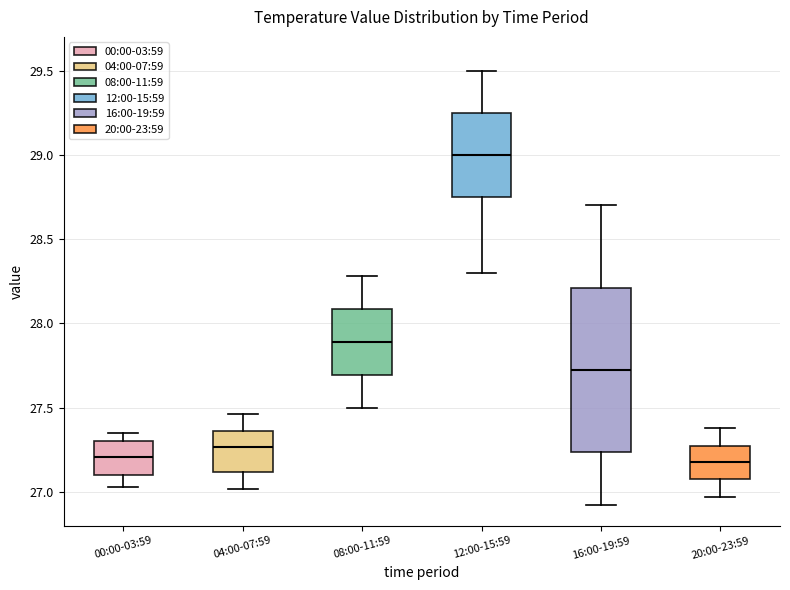

Reading left to right, read every box against the y-axis: the position of its median line, the range the box covers, and the ends of its whiskers. The values are not printed on the chart, so give them approximately, as read against the axis.

00:00-03:59: median 27.20, box 27.10 to 27.30, whiskers 27.05 to 27.35
04:00-07:59: median 27.25, box 27.10 to 27.35, whiskers 27.00 to 27.45
08:00-11:59: median 27.90, box 27.70 to 28.10, whiskers 27.50 to 28.30
12:00-15:59: median 29.00, box 28.75 to 29.25, whiskers 28.30 to 29.50
16:00-19:59: median 27.75, box 27.25 to 28.20, whiskers 26.90 to 28.70
20:00-23:59: median 27.20, box 27.10 to 27.25, whiskers 26.95 to 27.40